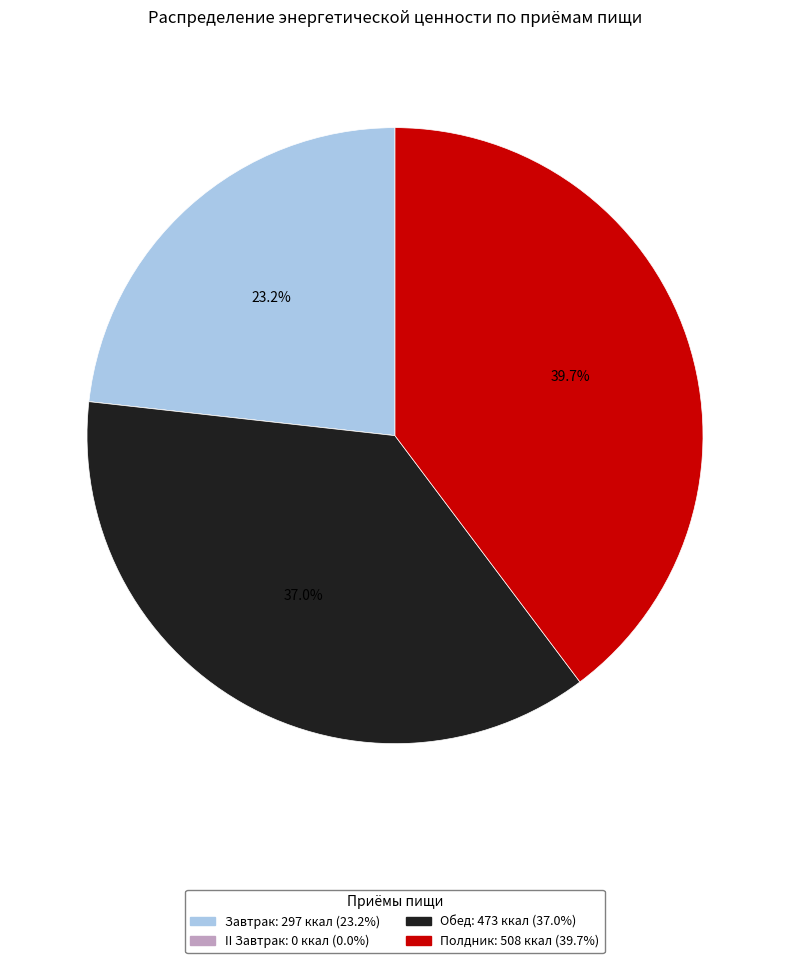

Is there any slice that represents more than half of the pie?

No